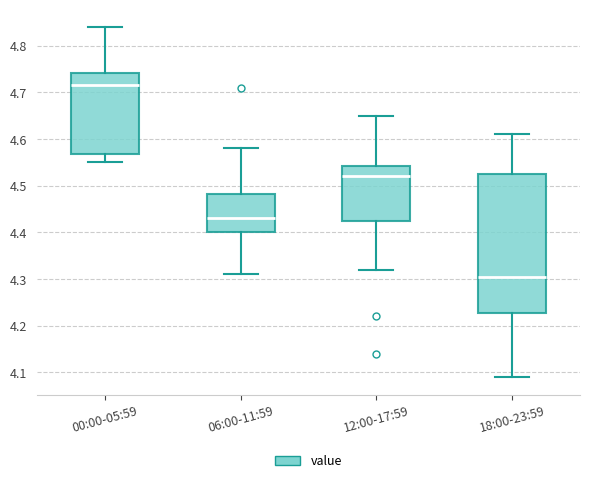

Which box's median line is the lowest?

18:00-23:59